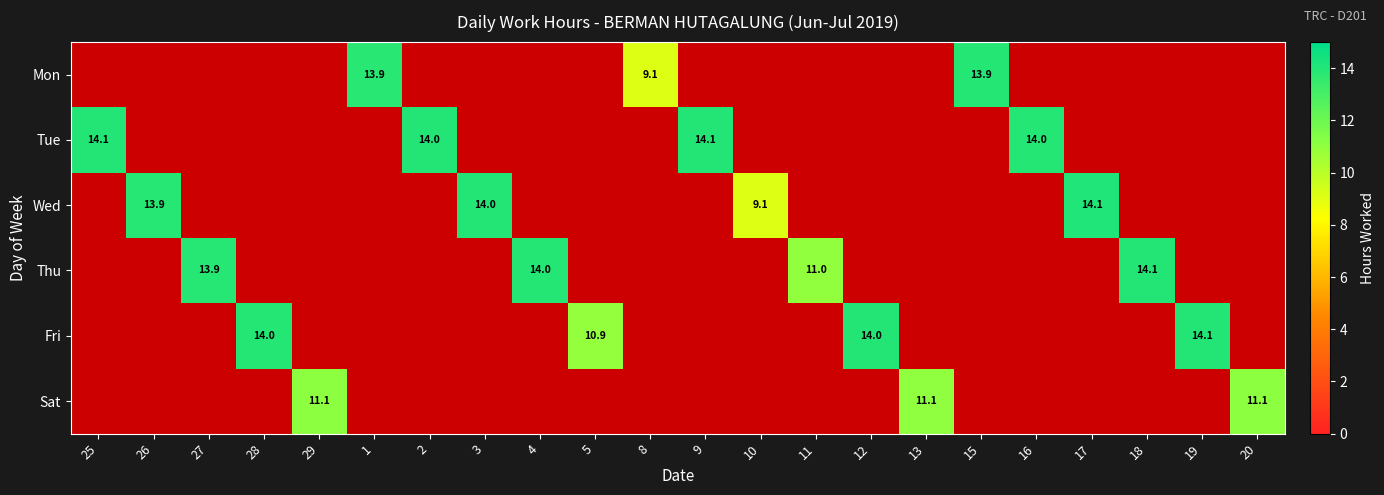

The value of Tue at 2 is 18.5. True or false?

False